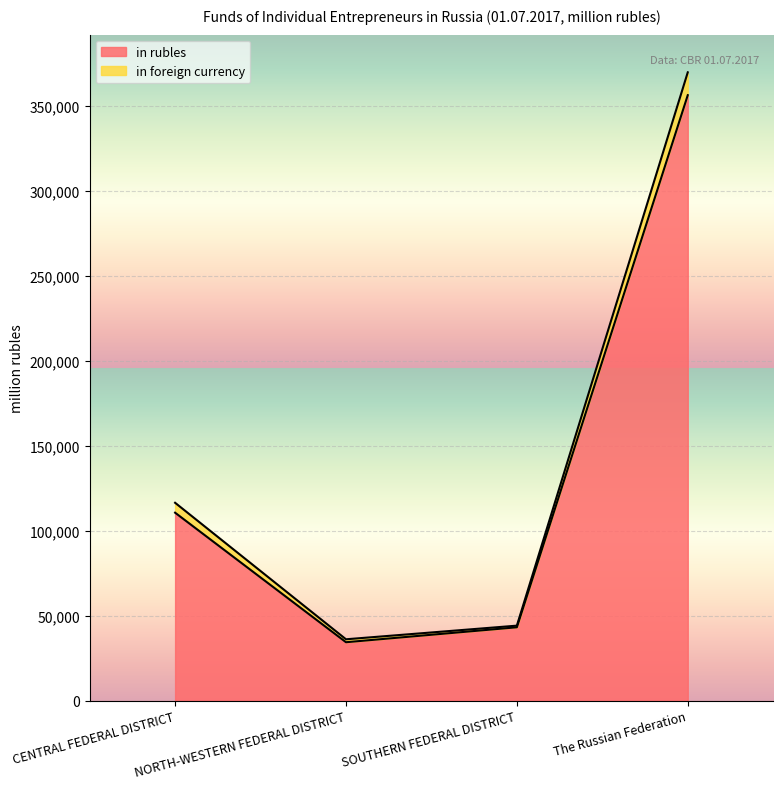

List the labels in order of in rubles value, largest first.

The Russian Federation, CENTRAL FEDERAL DISTRICT, SOUTHERN FEDERAL DISTRICT, NORTH-WESTERN FEDERAL DISTRICT